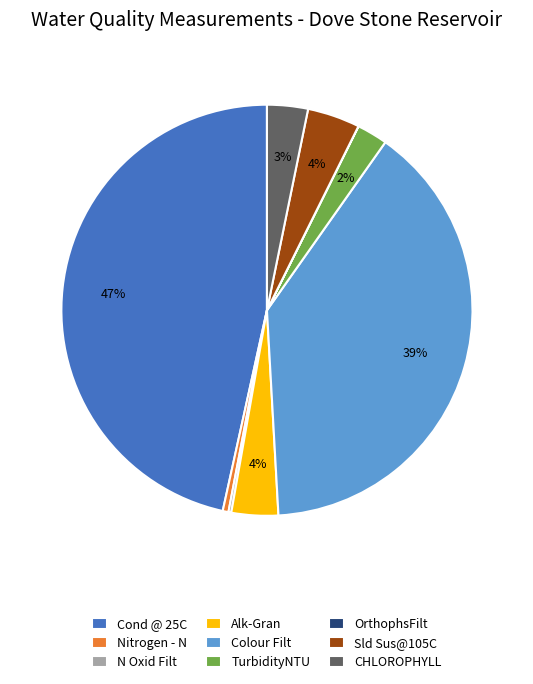

The TurbidityNTU slice represents 2% of the pie. True or false?

True